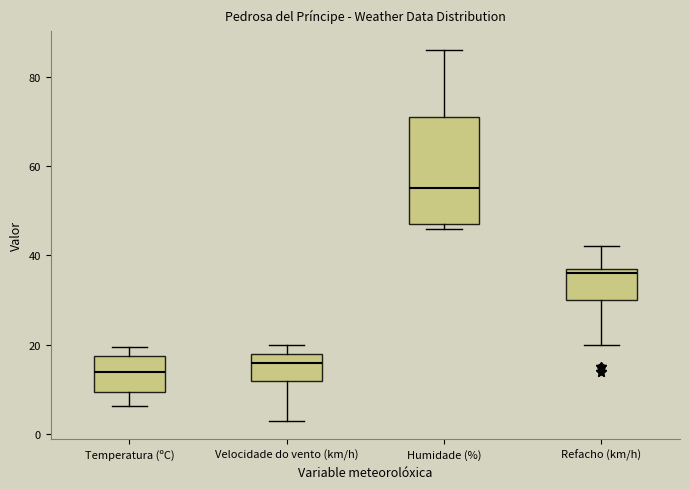

Where does the median line of the box for Humidade (%) sit on the y-axis? The values are not printed on the chart, so give them approximately, as read against the axis.

56